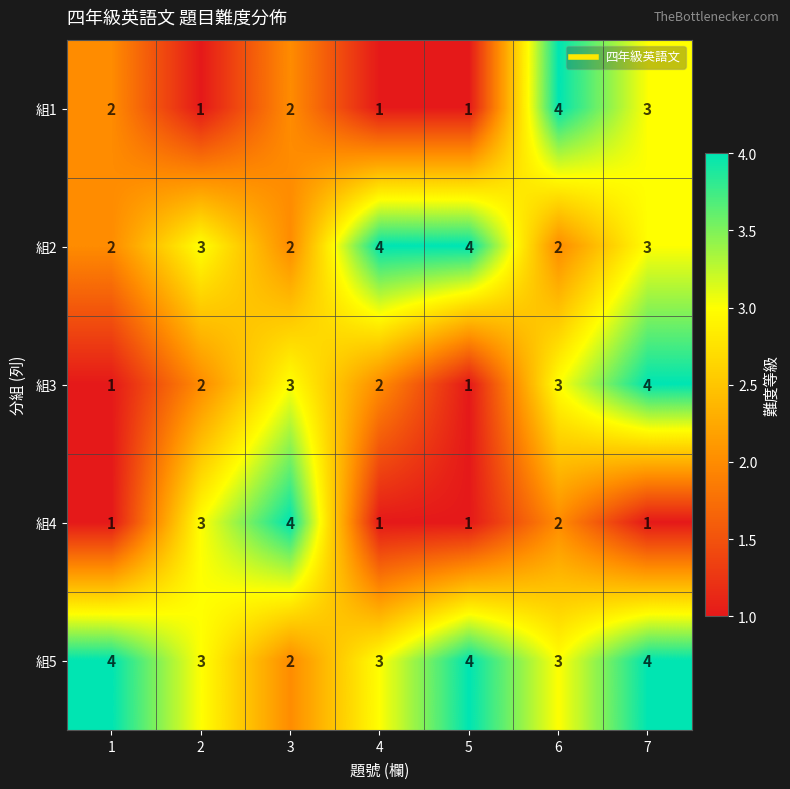

Which category has the highest value in the 組3 series?

7